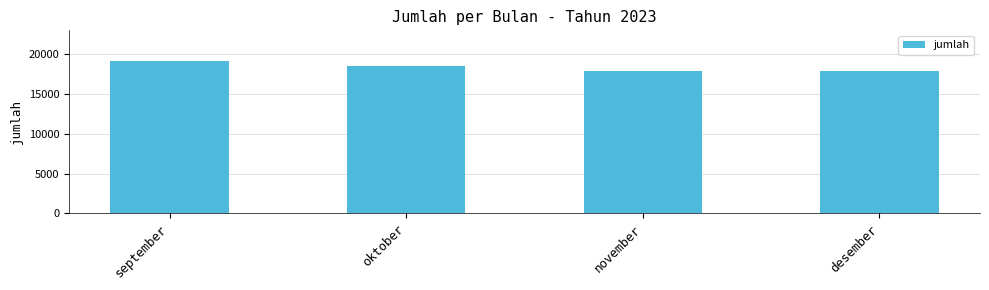

What is the difference between the second highest and second lowest values?

693